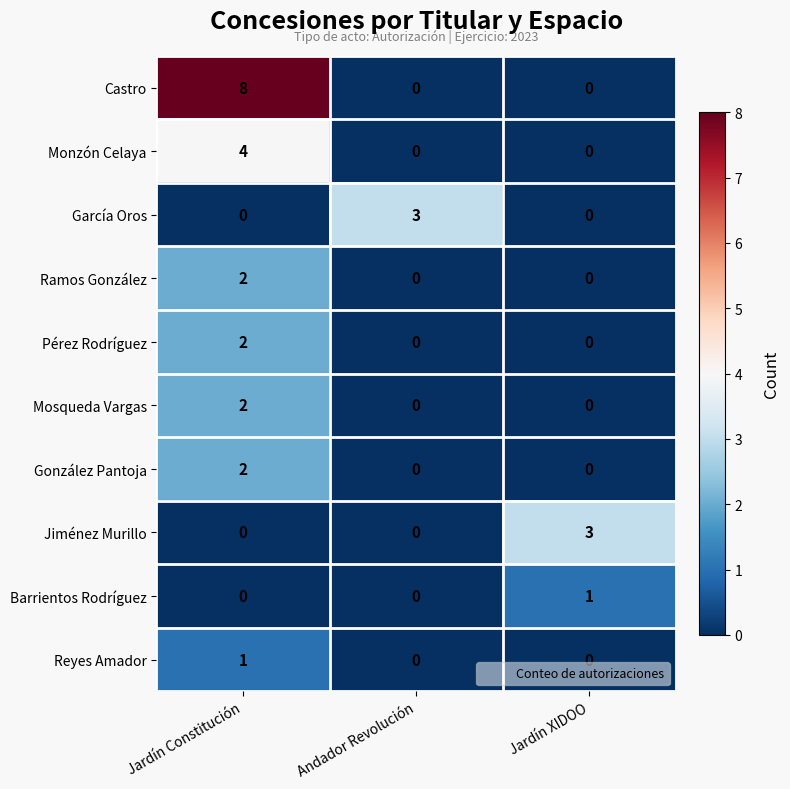

Reading left to right, what are all the values shown in this chart?

Castro: Jardín Constitución=8	Andador Revolución=0	Jardín XIDOO=0
Monzón Celaya: Jardín Constitución=4	Andador Revolución=0	Jardín XIDOO=0
García Oros: Jardín Constitución=0	Andador Revolución=3	Jardín XIDOO=0
Ramos González: Jardín Constitución=2	Andador Revolución=0	Jardín XIDOO=0
Pérez Rodríguez: Jardín Constitución=2	Andador Revolución=0	Jardín XIDOO=0
Mosqueda Vargas: Jardín Constitución=2	Andador Revolución=0	Jardín XIDOO=0
González Pantoja: Jardín Constitución=2	Andador Revolución=0	Jardín XIDOO=0
Jiménez Murillo: Jardín Constitución=0	Andador Revolución=0	Jardín XIDOO=3
Barrientos Rodríguez: Jardín Constitución=0	Andador Revolución=0	Jardín XIDOO=1
Reyes Amador: Jardín Constitución=1	Andador Revolución=0	Jardín XIDOO=0